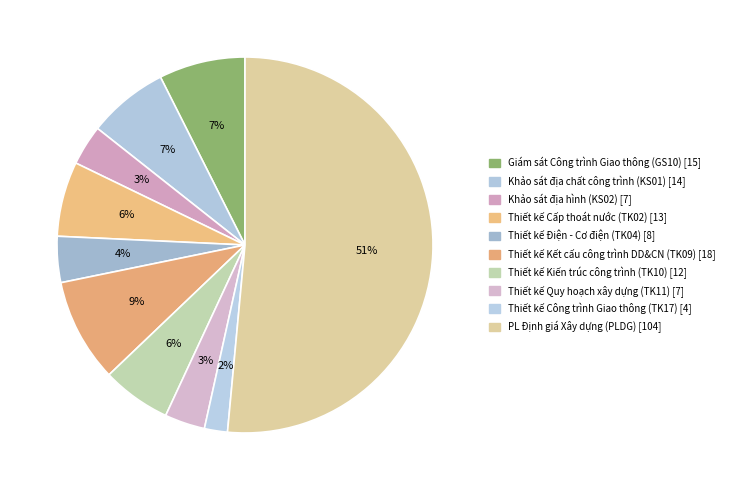

Does Thiết kế Kết cấu công trình DD&CN (TK09) account for over 50% of the chart?

No